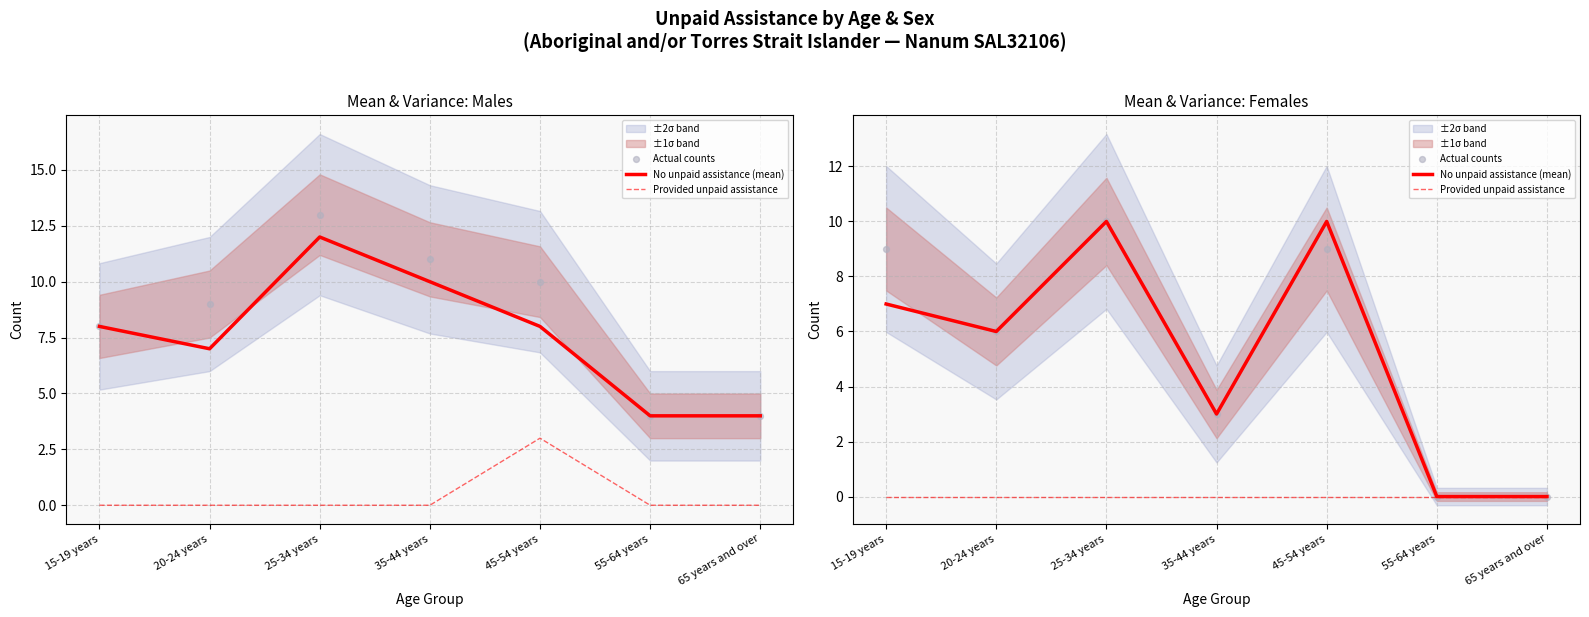

Which series has the largest total across all categories?

Actual counts